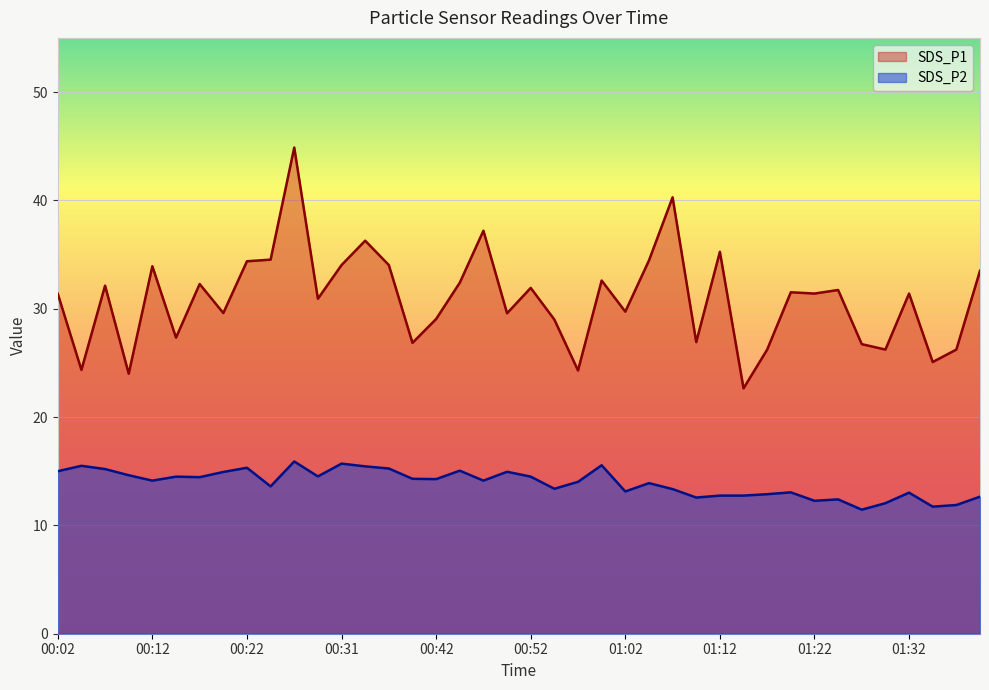

True or false: SDS_P1 and SDS_P2 cross at least once.

False